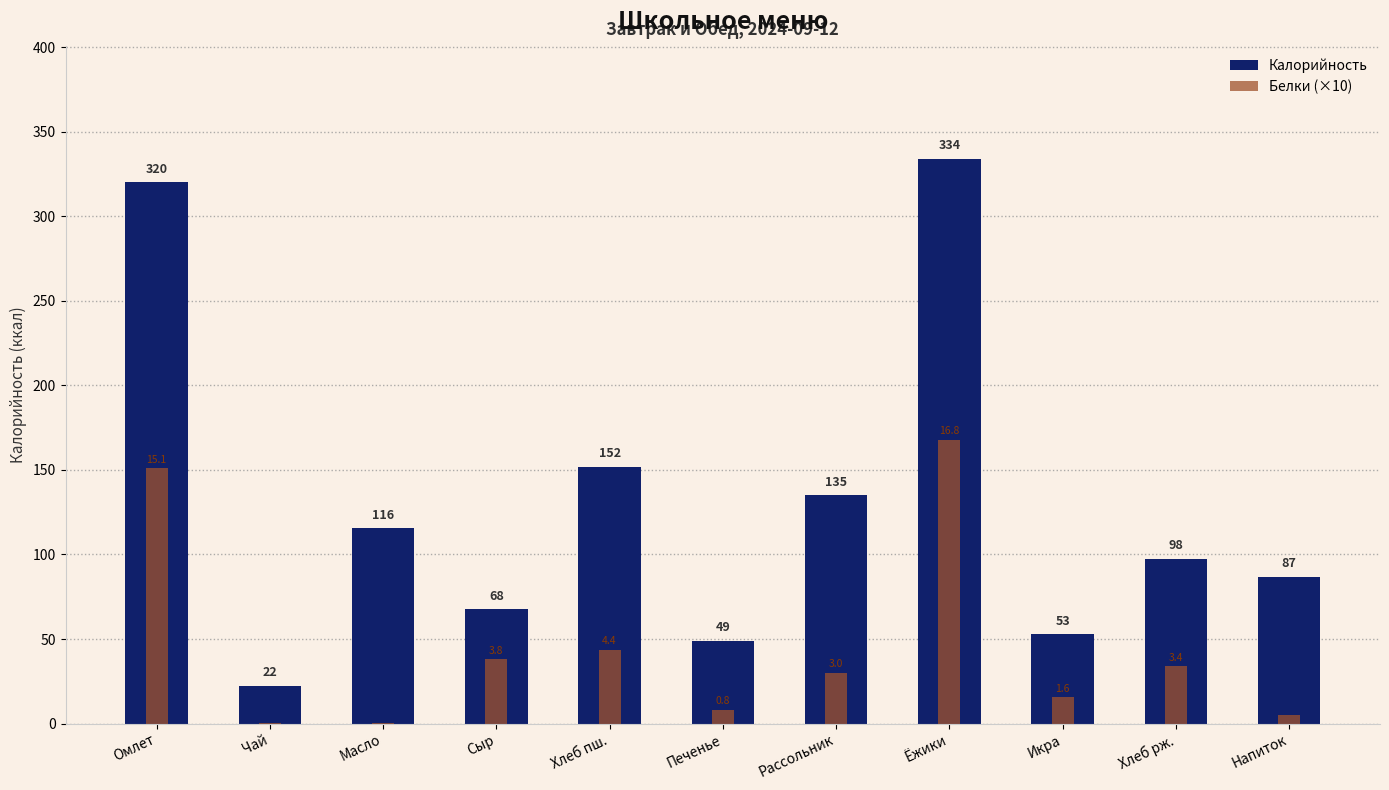

What is the greatest value displayed?

334.1